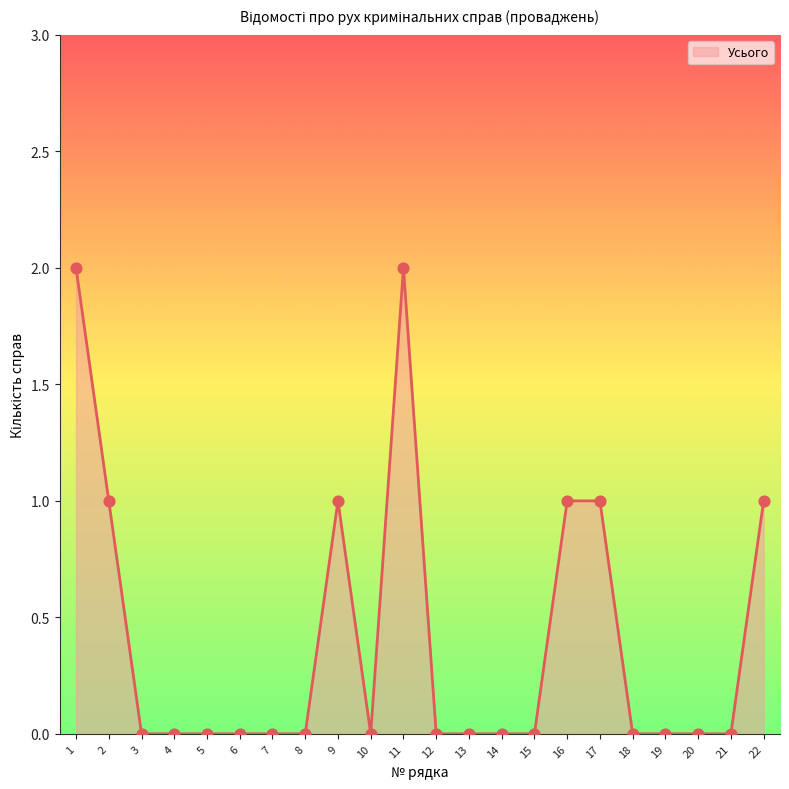

Which has a higher value, 9 or 5?

9